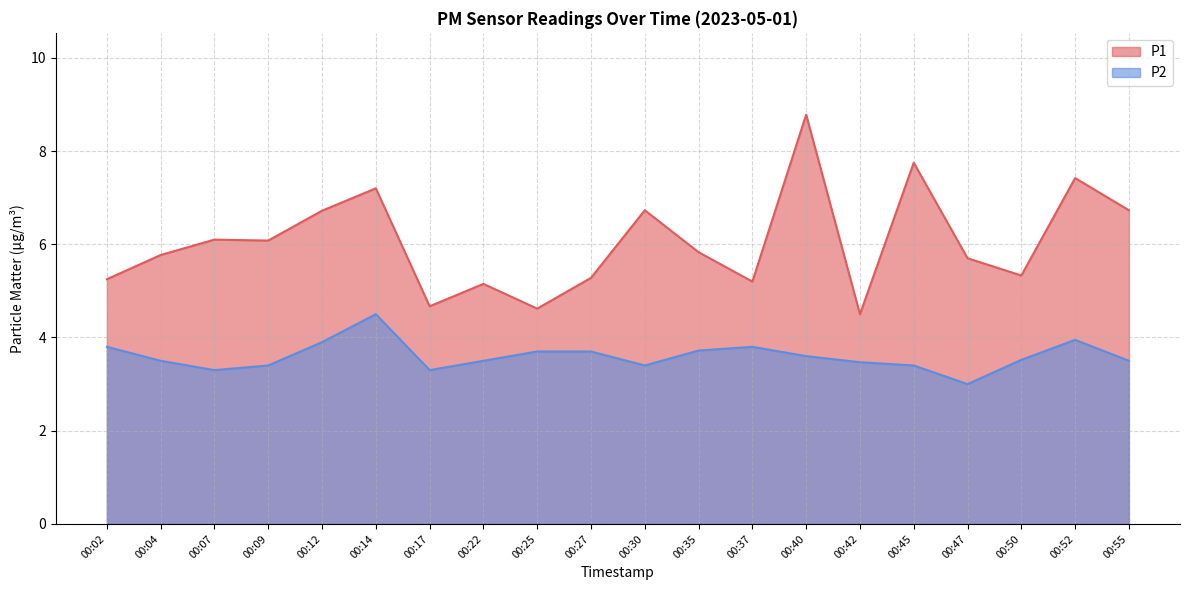

What are all the series names shown in the legend?

P1, P2